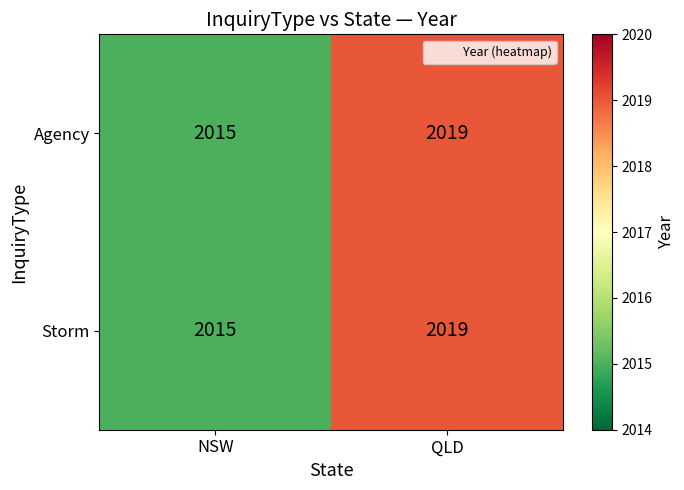

Reading left to right, extract all data points from this chart.

Agency: 2015	2019
Storm: 2015	2019